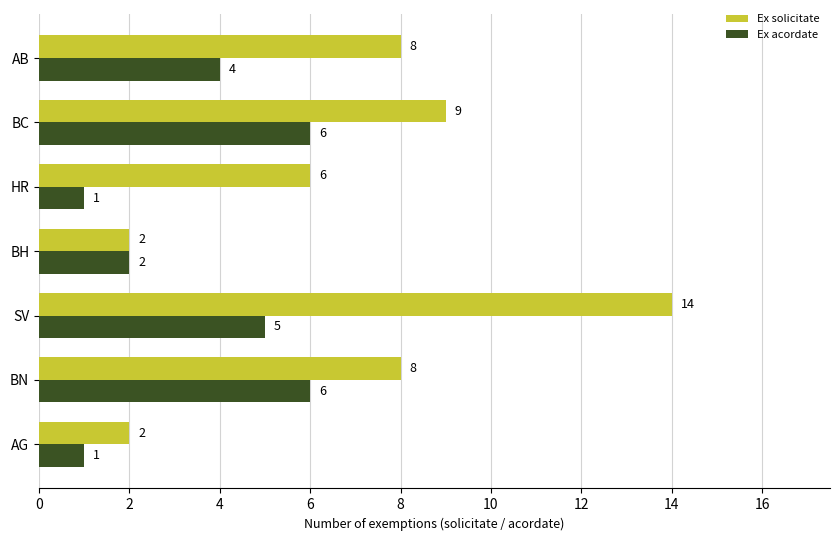

What is the minimum value shown in the chart?

1